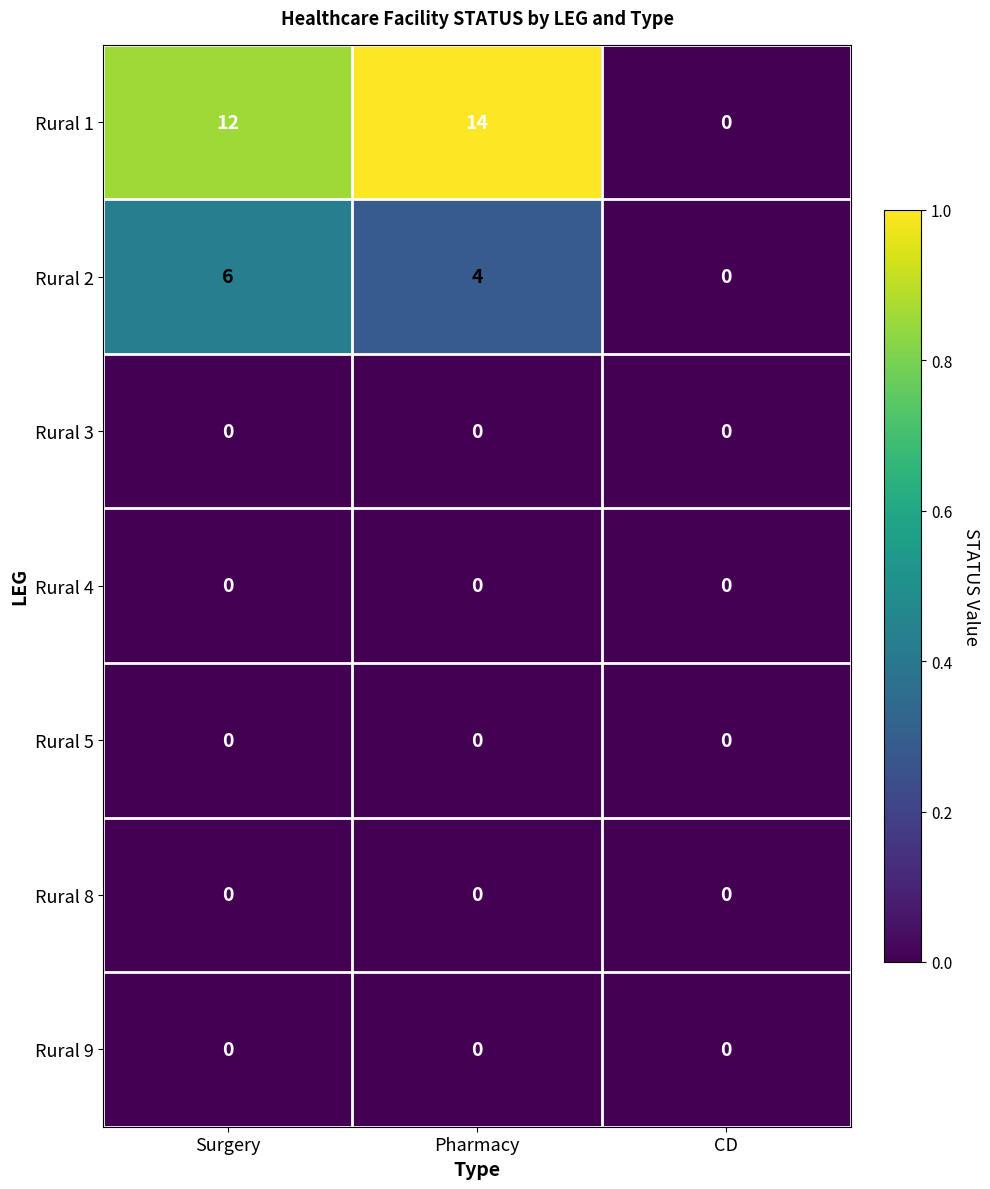

At which label does Rural 2 reach its peak?

Surgery